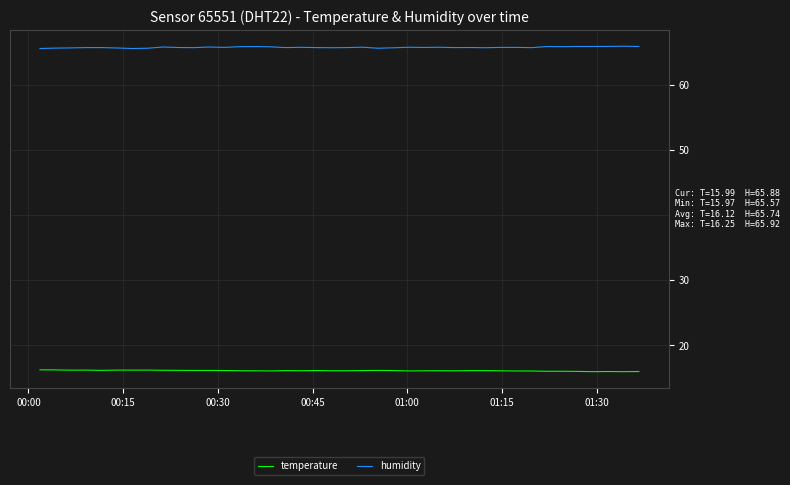

True or false: humidity has more than 0 points higher than both neighbors.

True